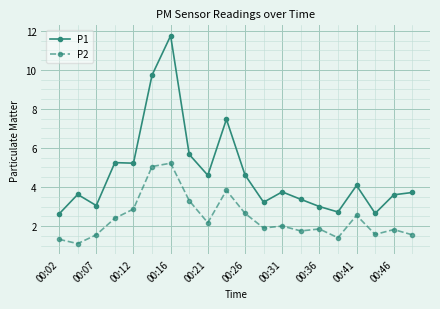

True or false: P1 and P2 intersect in this chart.

False